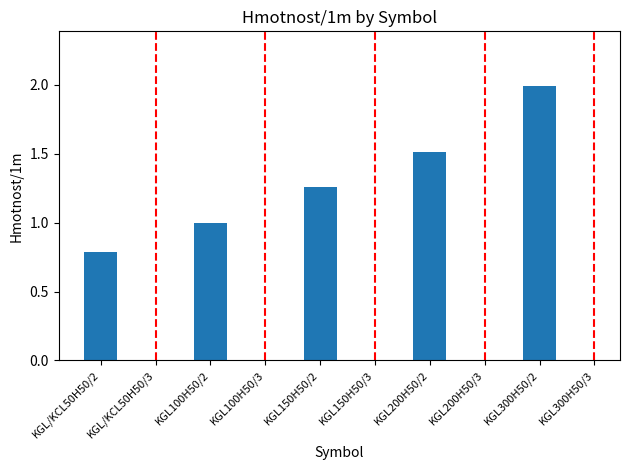

How many values are below 1?

2